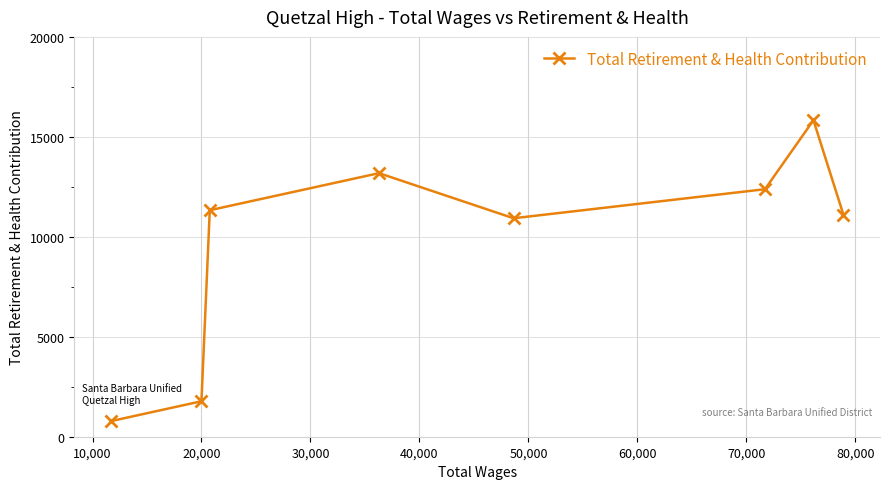

What is the minimum value shown in the chart?

779